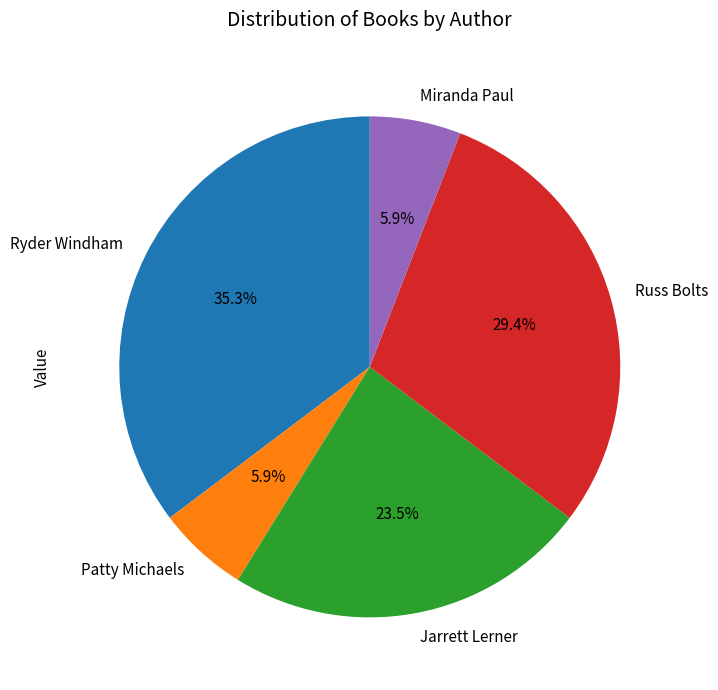

Is there any slice that represents more than half of the pie?

No